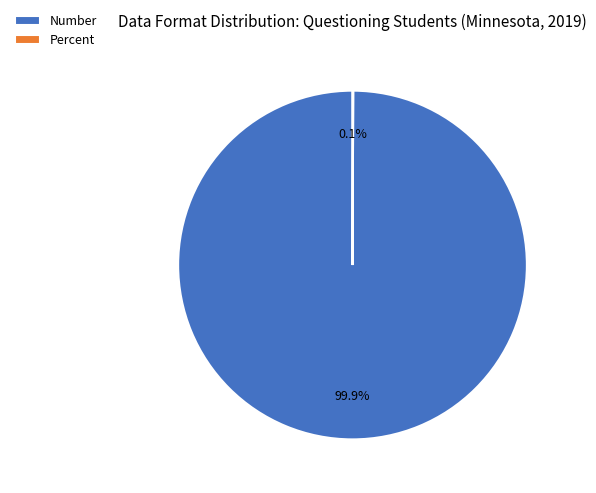

What is the majority slice?

Number